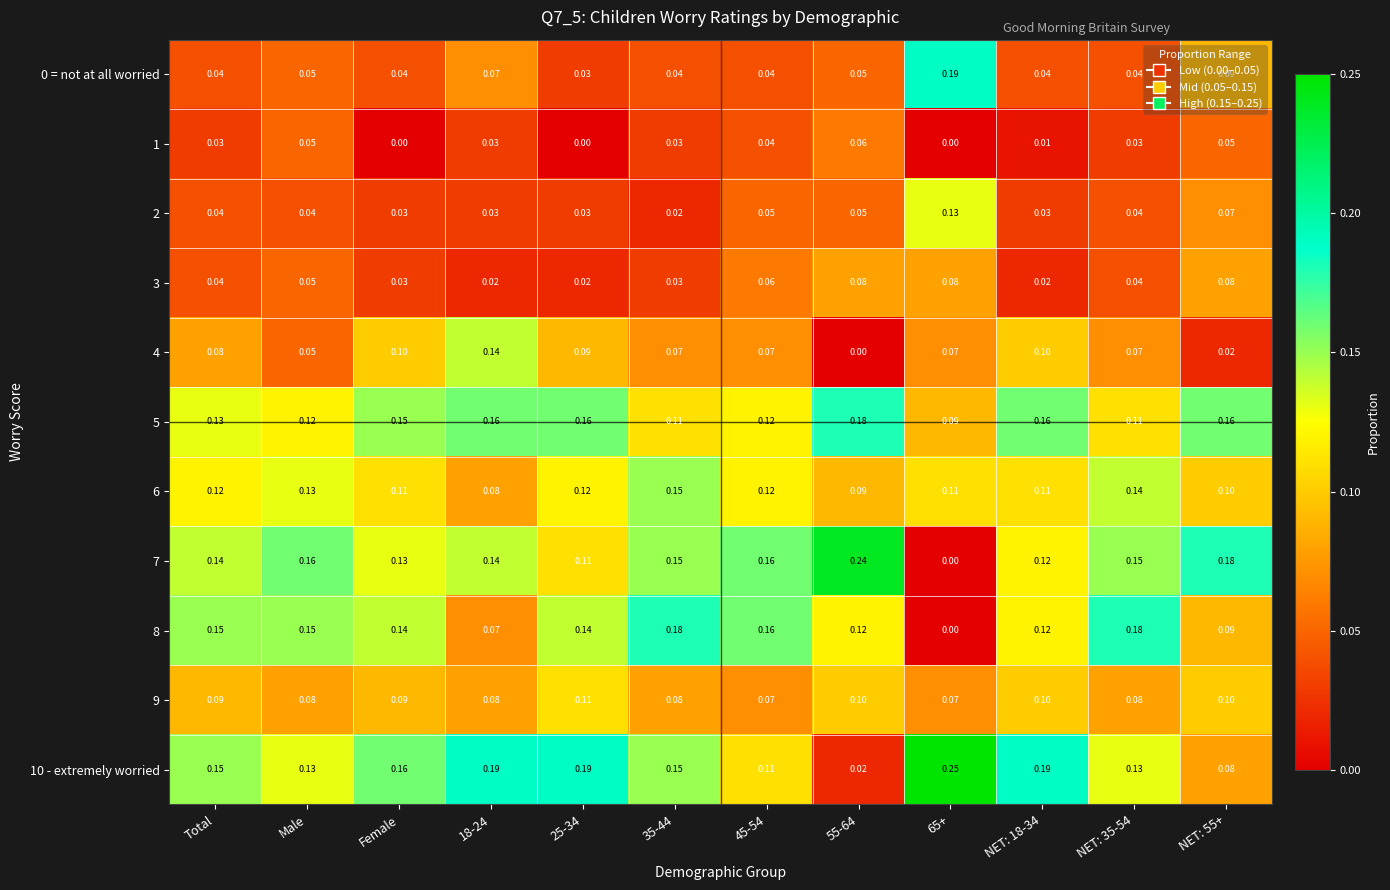

Is the value of 6 at 55-64 greater than the value of 10 - extremely worried at 35-44?

No